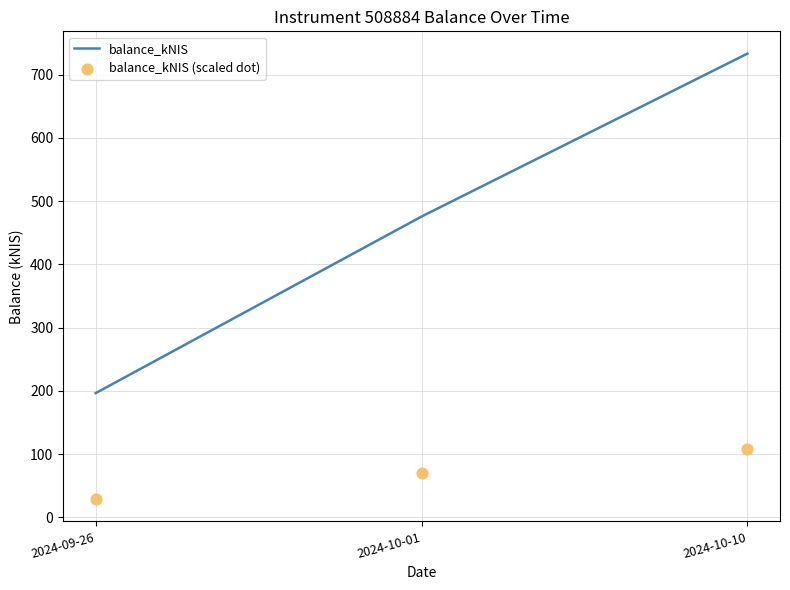

Which series reaches the minimum Y coordinate?

balance_kNIS (scaled dot)